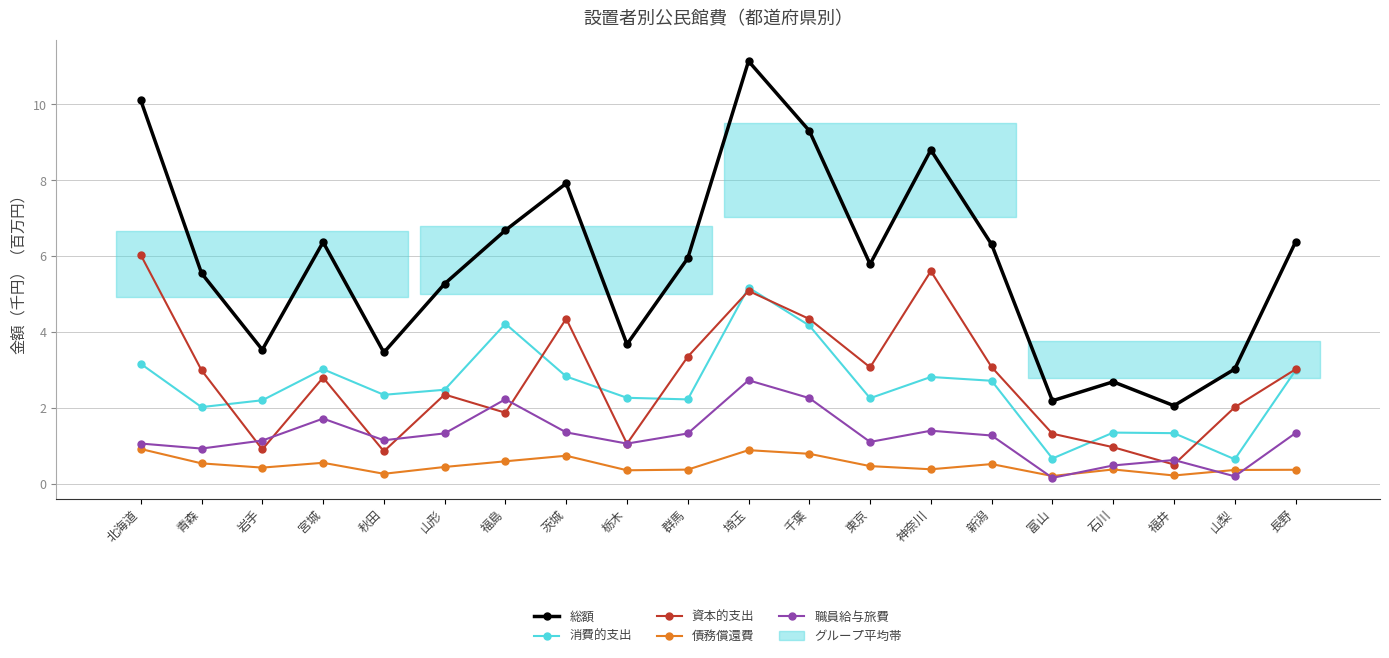

How many interior local peaks does the 総額 series have?

5